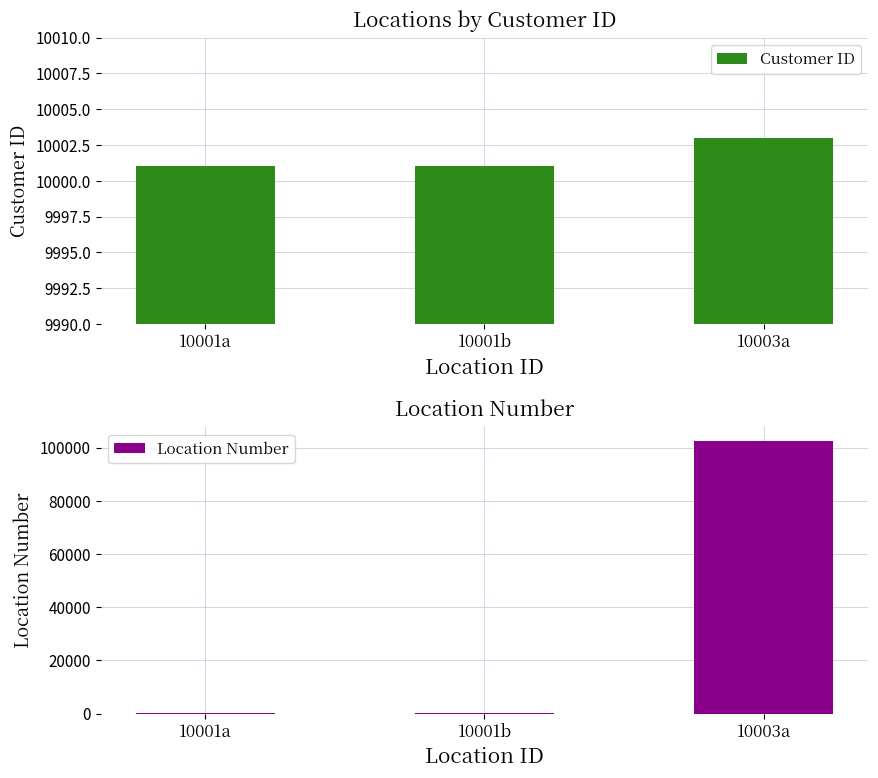

What is the total value across all series at 10001a?

10156